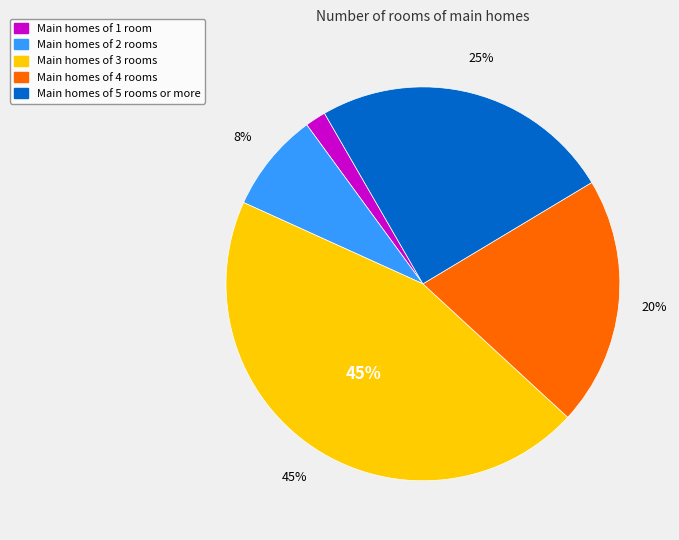

Does any single category account for the majority?

No